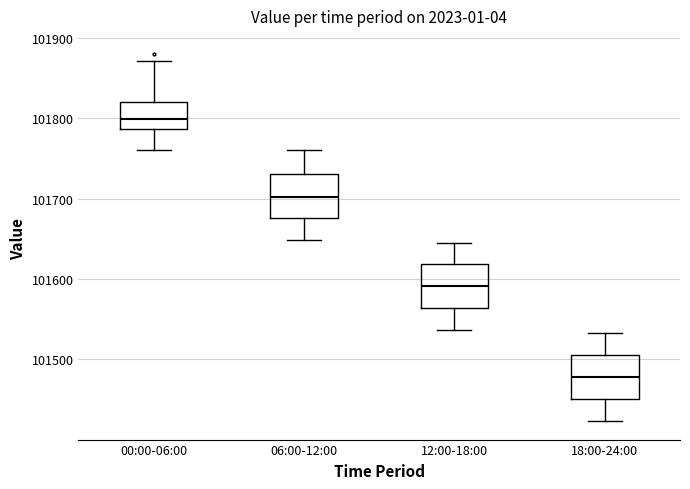

Reading left to right, read every box against the y-axis: the position of its median line, the range the box covers, and the ends of its whiskers. The values are not printed on the chart, so give them approximately, as read against the axis.

00:00-06:00: median 101800, box 101790 to 101820, whiskers 101760 to 101870
06:00-12:00: median 101700, box 101680 to 101730, whiskers 101650 to 101760
12:00-18:00: median 101590, box 101560 to 101620, whiskers 101540 to 101650
18:00-24:00: median 101480, box 101450 to 101510, whiskers 101420 to 101530